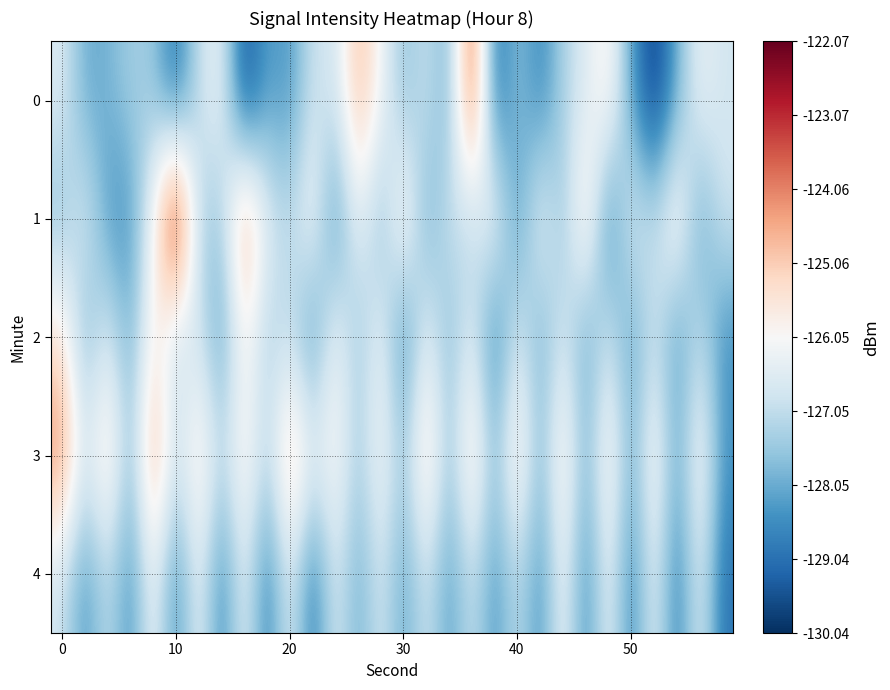

List the series in order of their peak value, lowest first.

4, 2, 3, 0, 1